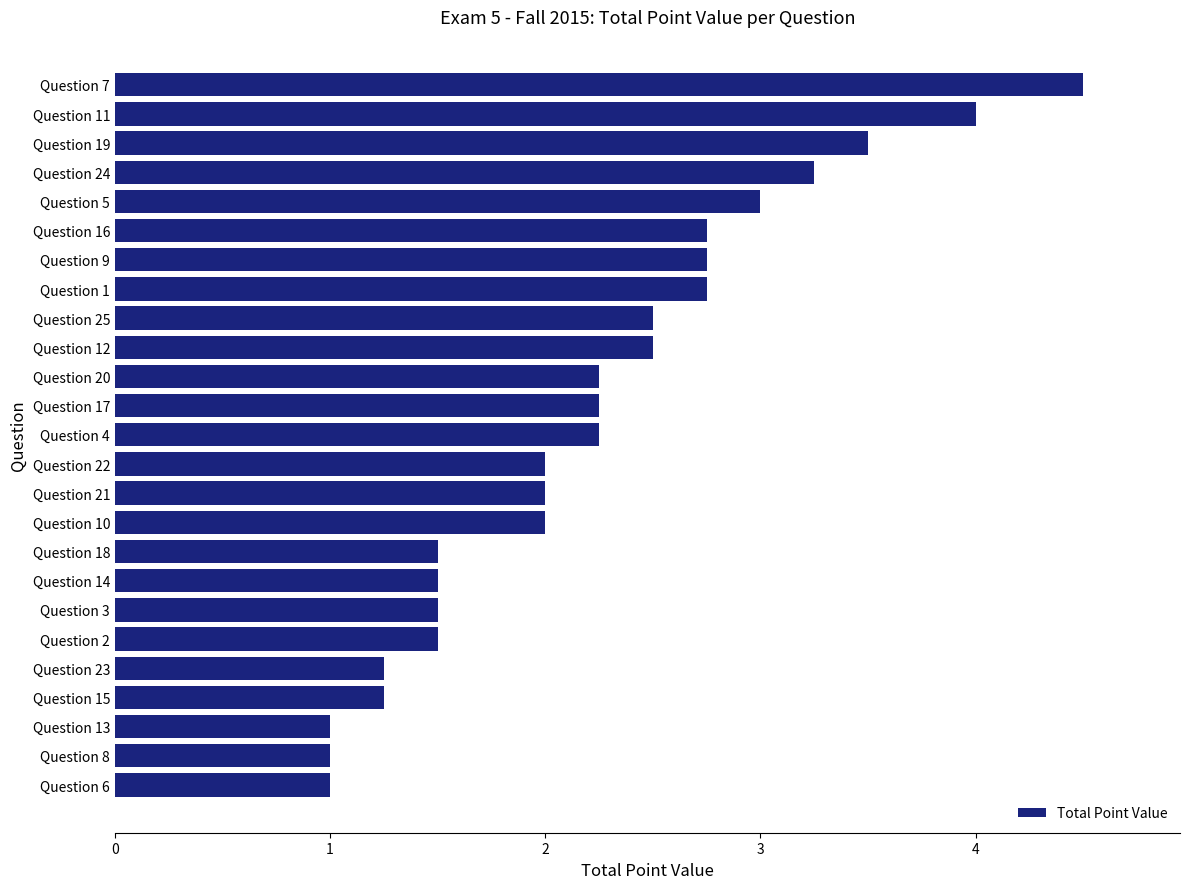

Which has a higher value, Question 18 or Question 15?

Question 18